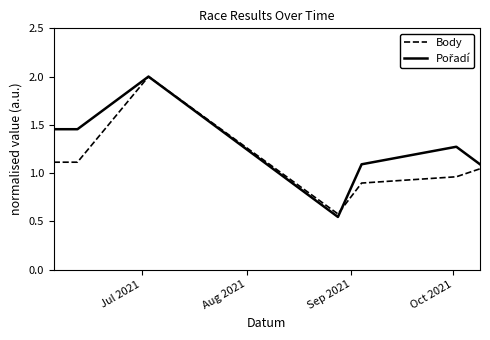

What is the maximum value shown in the chart?

2.0